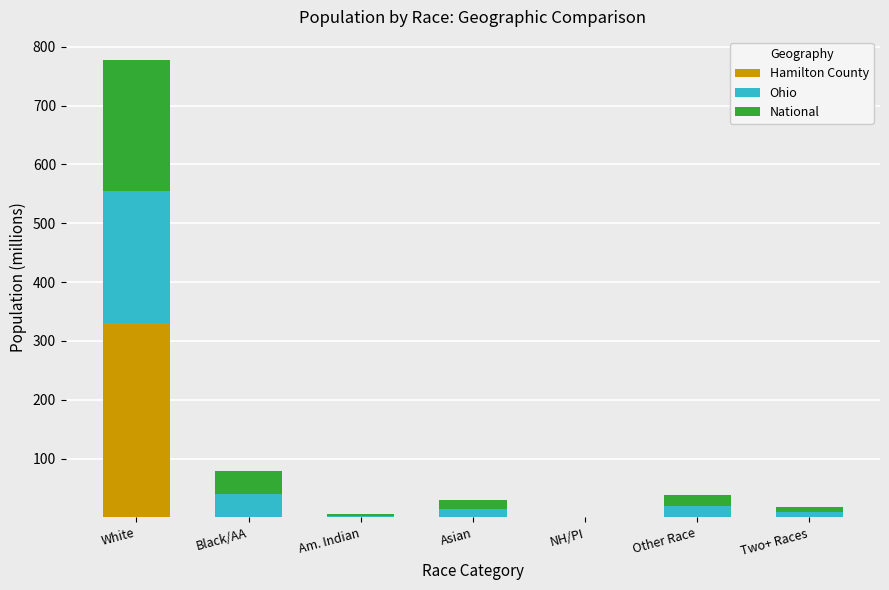

What is the total value across all series at White?

778.0